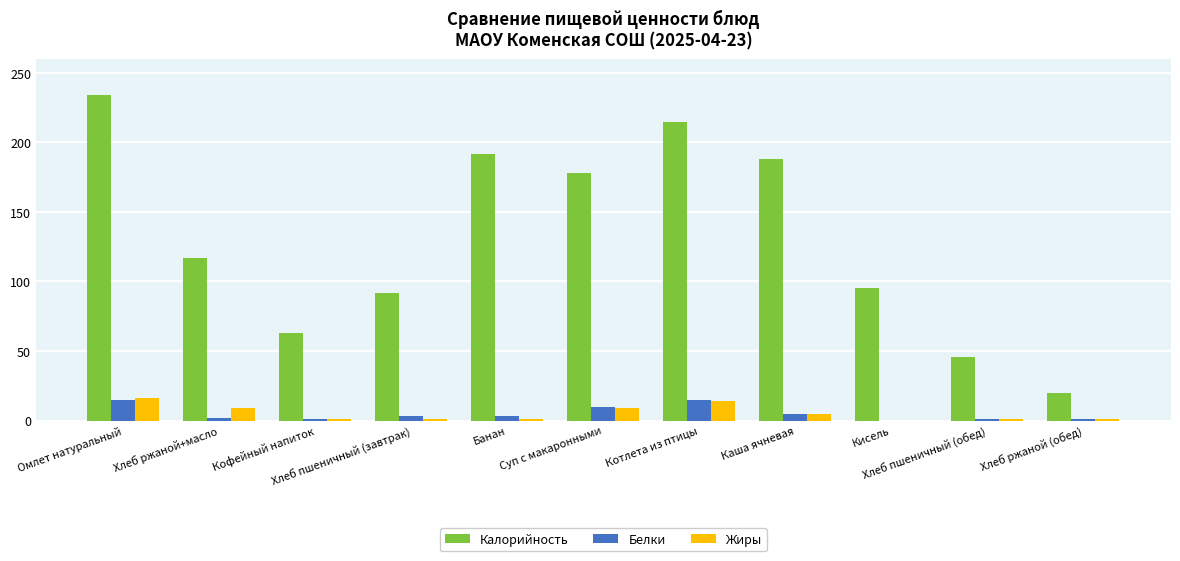

What is the spread (max minus min) of values at Хлеб пшеничный (обед)?

45.0